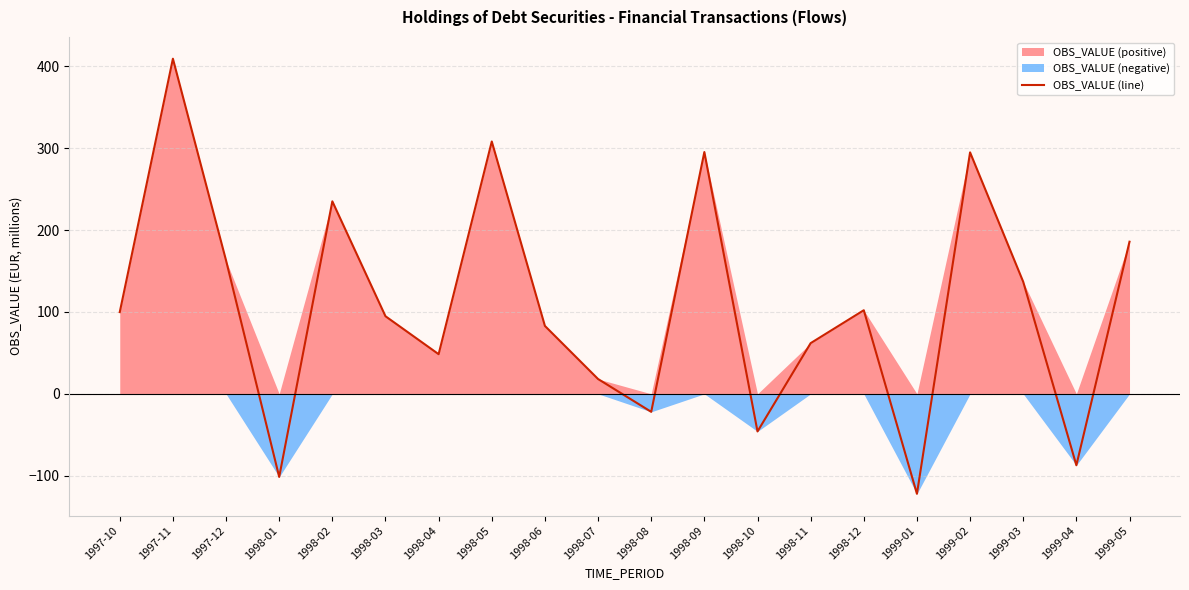

List the labels in order of value, largest first.

1997-11, 1998-05, 1998-09, 1999-02, 1998-02, 1999-05, 1997-12, 1999-03, 1998-12, 1997-10, 1998-03, 1998-06, 1998-11, 1998-04, 1998-07, 1998-08, 1998-10, 1999-04, 1998-01, 1999-01